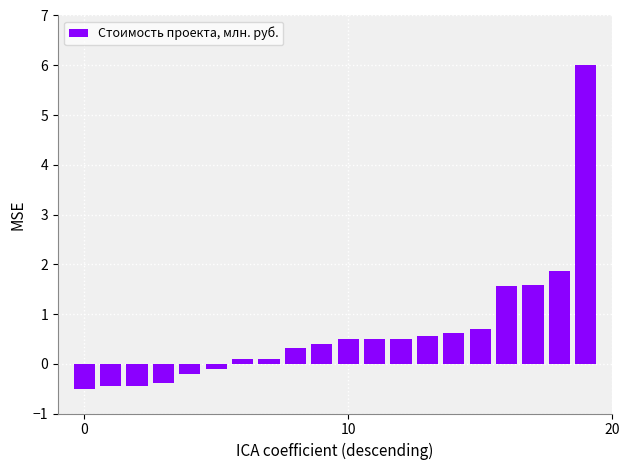

How many bars are there in total?

20